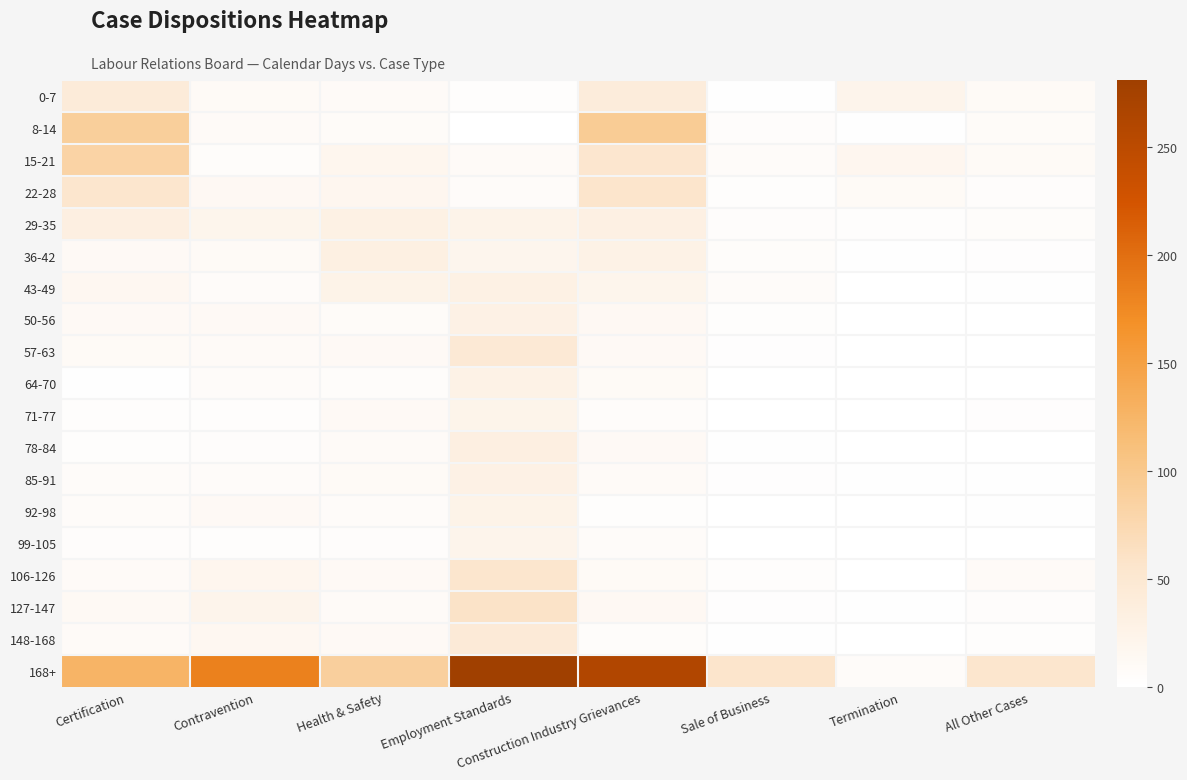

Which label corresponds to the largest value in the chart?

Employment Standards